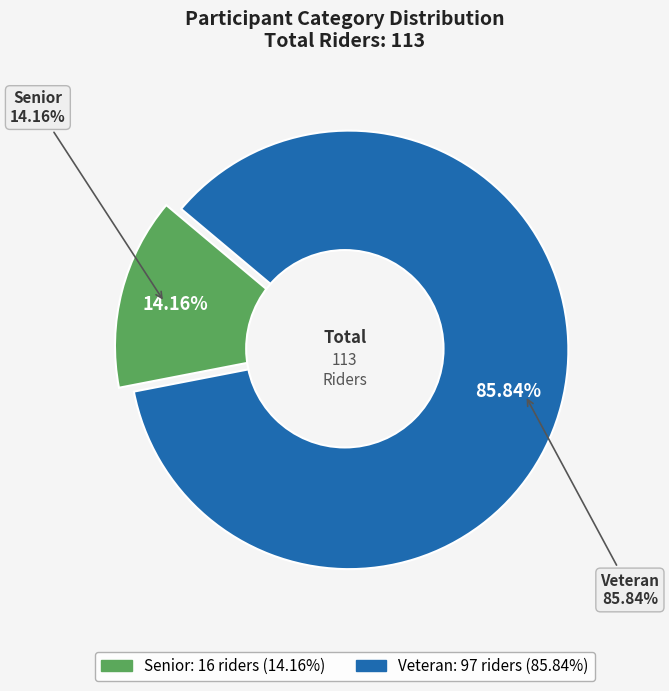

Which slice represents more than half of the pie?

Veteran